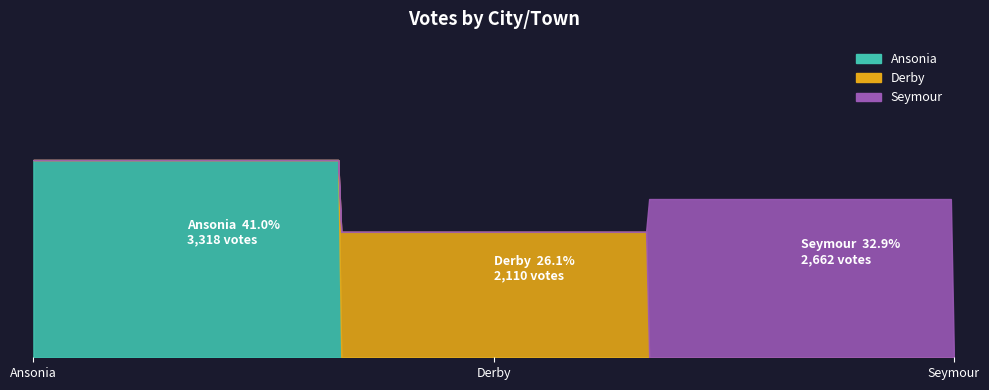

Reading left to right, list all the values displayed in this chart.

Clifford D. Hoyle Democratic: Ansonia=3318	Derby=2110	Seymour=2662
Total Votes Cast: Ansonia=3318	Derby=2110	Seymour=2662